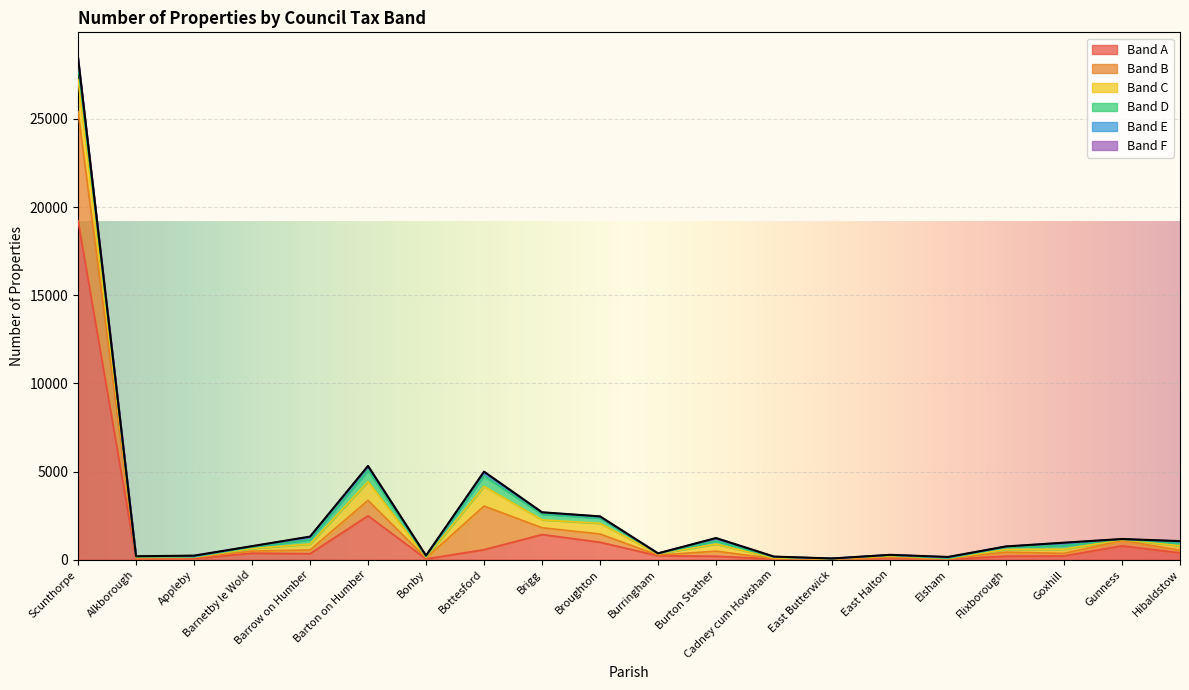

Reading right to left, extract all data points from this chart.

Band A: Hibaldstow=386	Gunness=784	Goxhill=211	Flixborough=196	Elsham=31	East Halton=106	East Butterwick=35	Cadney cum Howsham=43	Burton Stather=196	Burringham=224	Broughton=990	Brigg=1426	Bottesford=567	Bonby=44	Barton on Humber=2490	Barrow on Humber=340	Barnetby le Wold=367	Appleby=63	Alkborough=42	Scunthorpe=19223
Band B: Hibaldstow=152	Gunness=297	Goxhill=147	Flixborough=230	Elsham=23	East Halton=27	East Butterwick=5	Cadney cum Howsham=18	Burton Stather=287	Burringham=36	Broughton=466	Brigg=386	Bottesford=2474	Bonby=50	Barton on Humber=875	Barrow on Humber=211	Barnetby le Wold=120	Appleby=56	Alkborough=51	Scunthorpe=6188
Band C: Hibaldstow=254	Gunness=57	Goxhill=235	Flixborough=156	Elsham=14	East Halton=76	East Butterwick=12	Cadney cum Howsham=35	Burton Stather=400	Burringham=72	Broughton=605	Brigg=448	Bottesford=1116	Bonby=38	Barton on Humber=1064	Barrow on Humber=336	Barnetby le Wold=150	Appleby=21	Alkborough=42	Scunthorpe=1824
Band D: Hibaldstow=131	Gunness=23	Goxhill=206	Flixborough=122	Elsham=12	East Halton=37	East Butterwick=11	Cadney cum Howsham=46	Burton Stather=172	Burringham=19	Broughton=295	Brigg=321	Bottesford=595	Bonby=36	Barton on Humber=639	Barrow on Humber=244	Barnetby le Wold=75	Appleby=20	Alkborough=35	Scunthorpe=801
Band E: Hibaldstow=88	Gunness=6	Goxhill=121	Flixborough=43	Elsham=36	East Halton=25	East Butterwick=4	Cadney cum Howsham=17	Burton Stather=141	Burringham=4	Broughton=65	Brigg=81	Bottesford=182	Bonby=43	Barton on Humber=189	Barrow on Humber=141	Barnetby le Wold=40	Appleby=23	Alkborough=20	Scunthorpe=325
Band F: Hibaldstow=42	Gunness=5	Goxhill=44	Flixborough=4	Elsham=38	East Halton=5	East Butterwick=2	Cadney cum Howsham=17	Burton Stather=30	Burringham=5	Broughton=35	Brigg=26	Bottesford=58	Bonby=21	Barton on Humber=60	Barrow on Humber=36	Barnetby le Wold=15	Appleby=45	Alkborough=6	Scunthorpe=124